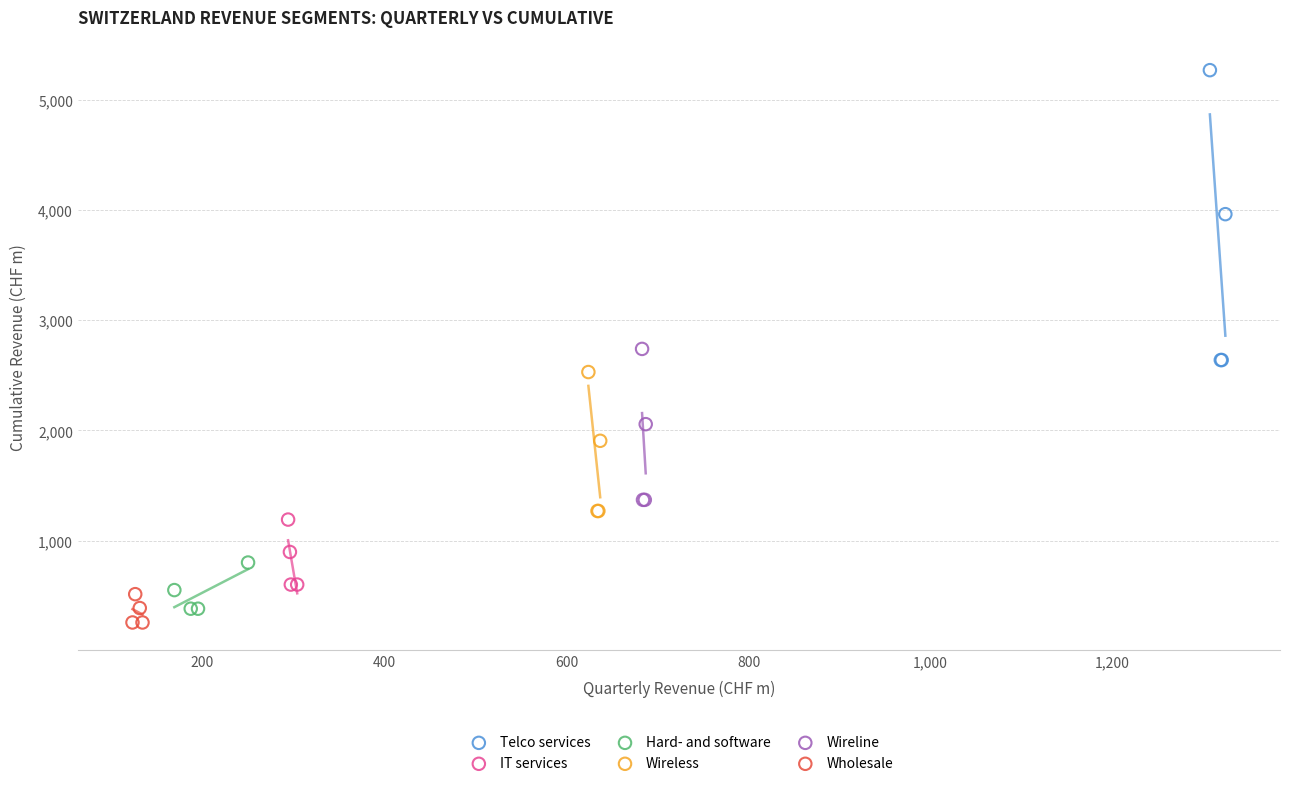

Which series has the widest spread of Y values?

Telco services